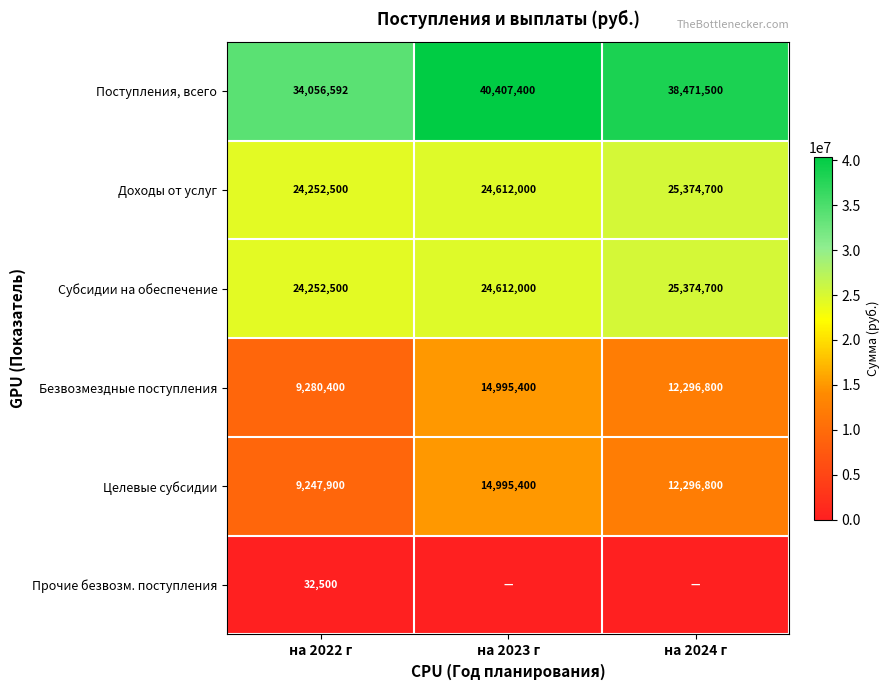

Is it true that Целевые субсидии equals 14995400 at на 2023 г?

True